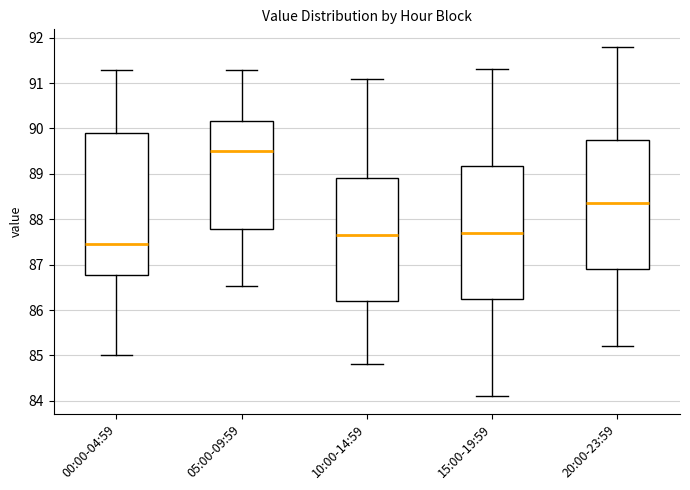

Where does the lower whisker of the box for 10:00-14:59 end on the y-axis? The values are not printed on the chart, so give them approximately, as read against the axis.

84.8